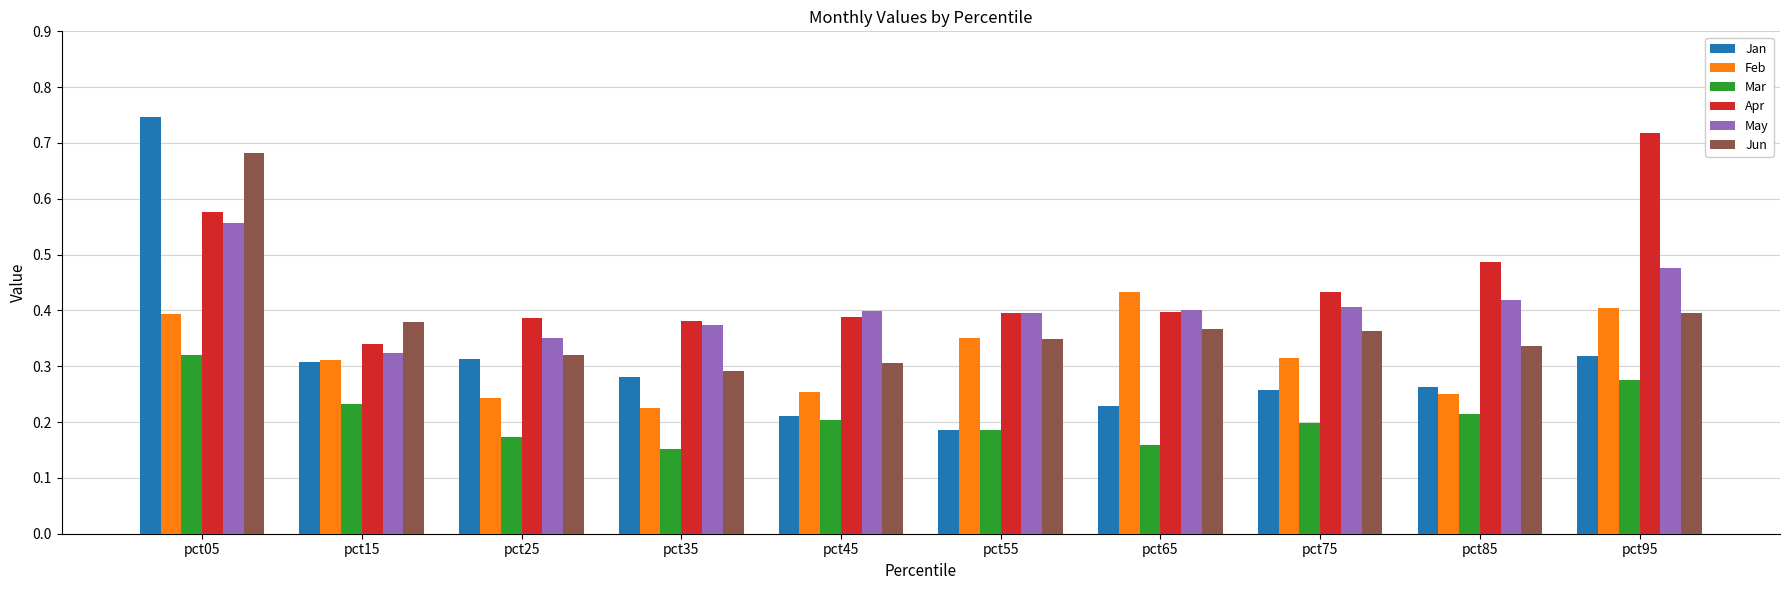

Which category has the highest value in the Jan series?

pct05